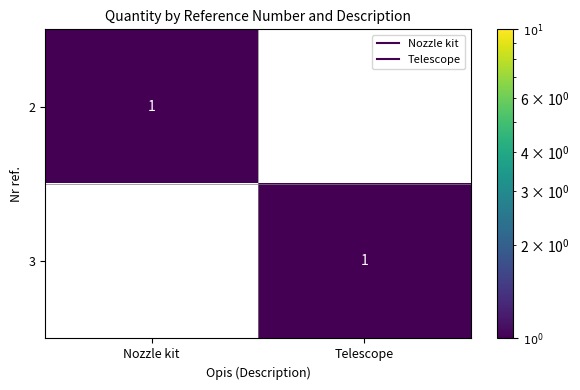

The 2 series shows 2 at Nozzle kit. True or false?

False